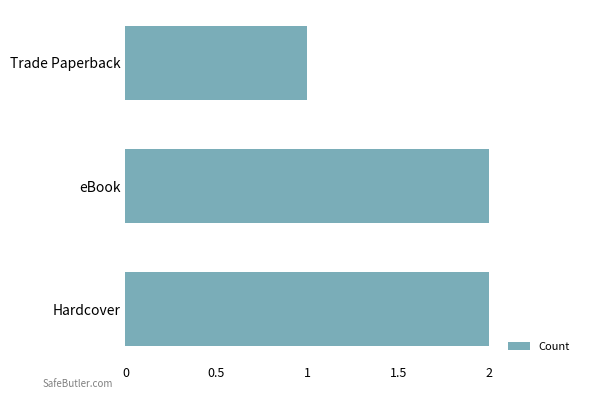

The value at eBook is 1. True or false?

False